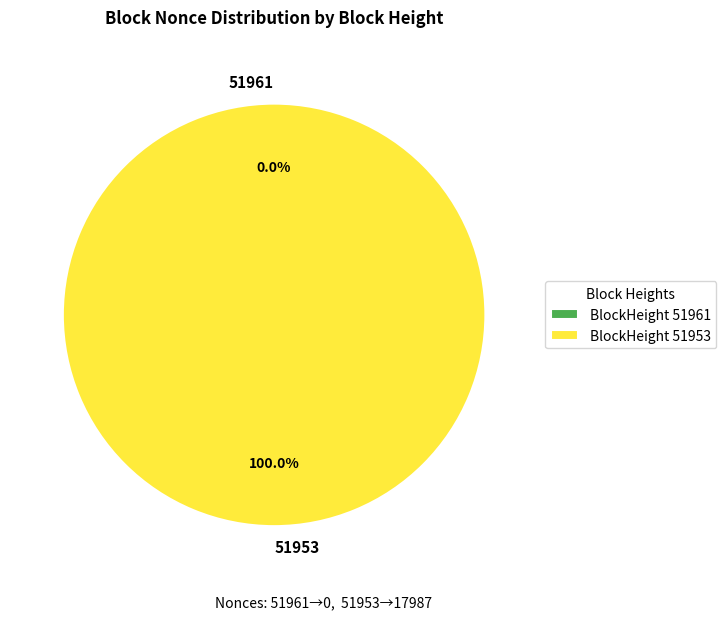

How many segments does this pie chart have?

2